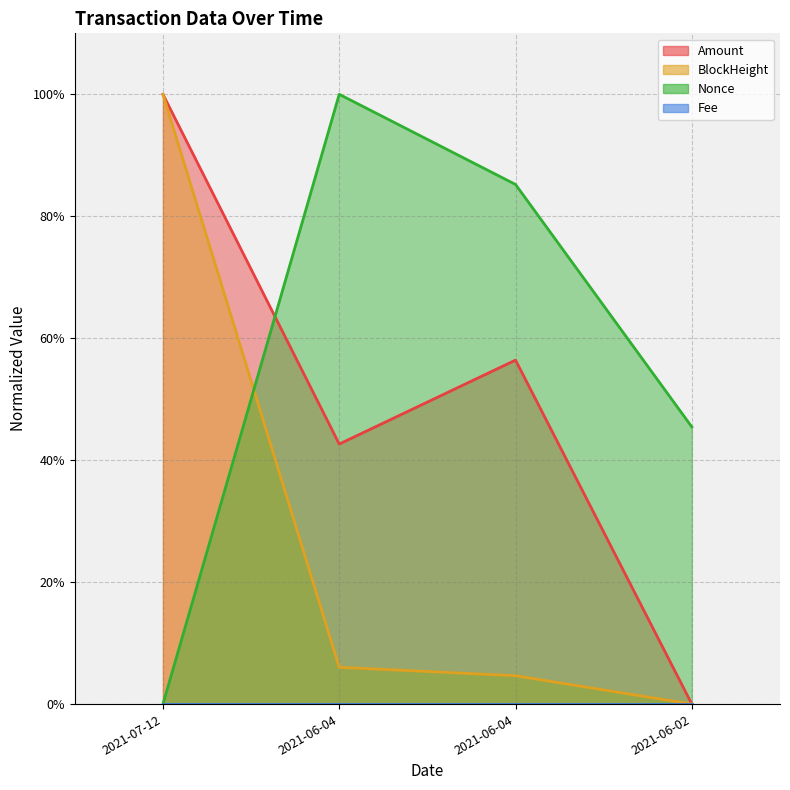

What is the spread (max minus min) of values at 2021-06-04?

0.9